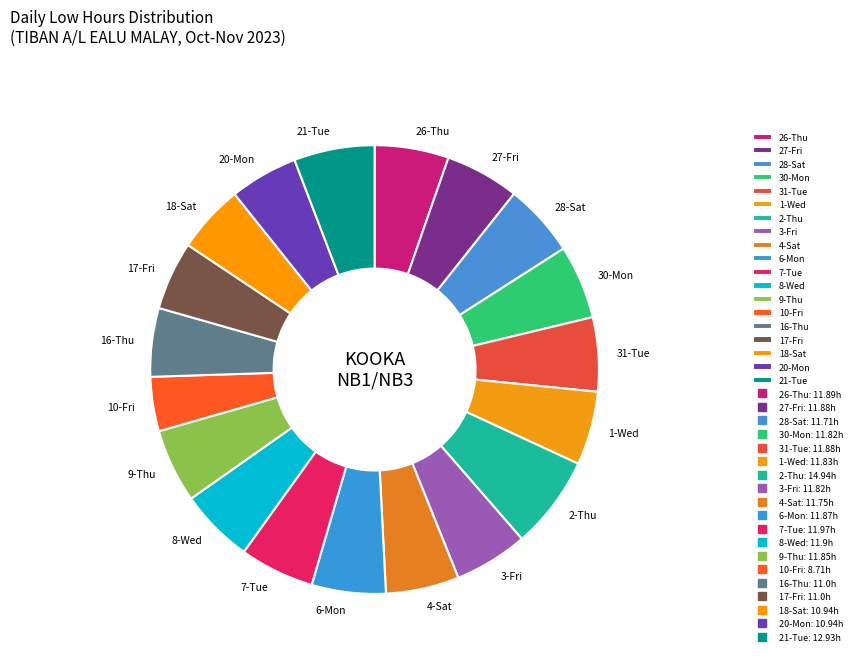

Do 31-Tue and 21-Tue together represent more than half of the pie?

No